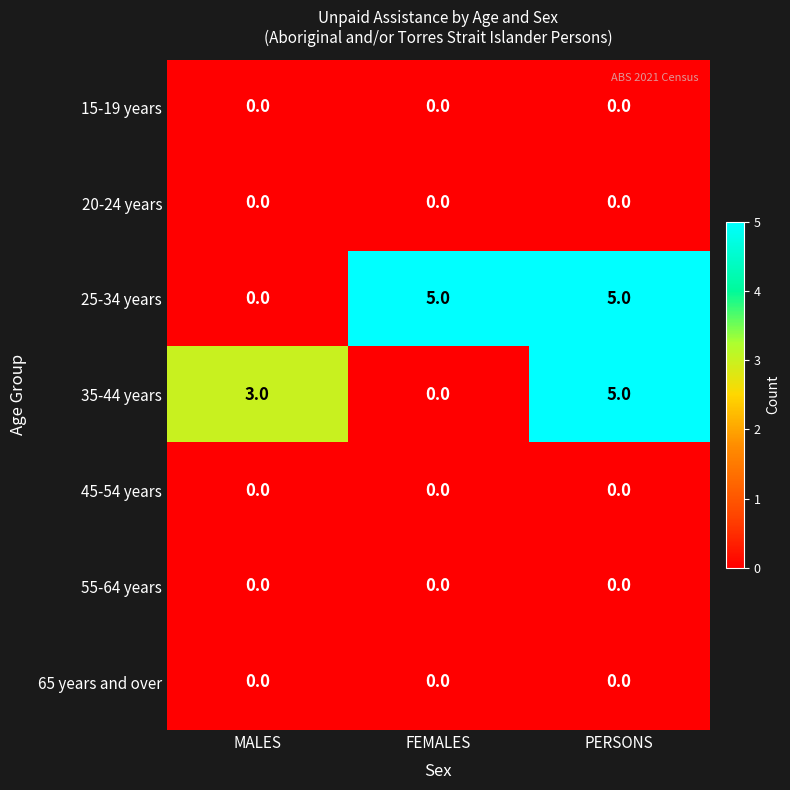

Which series has the largest range (max minus min)?

25-34 years